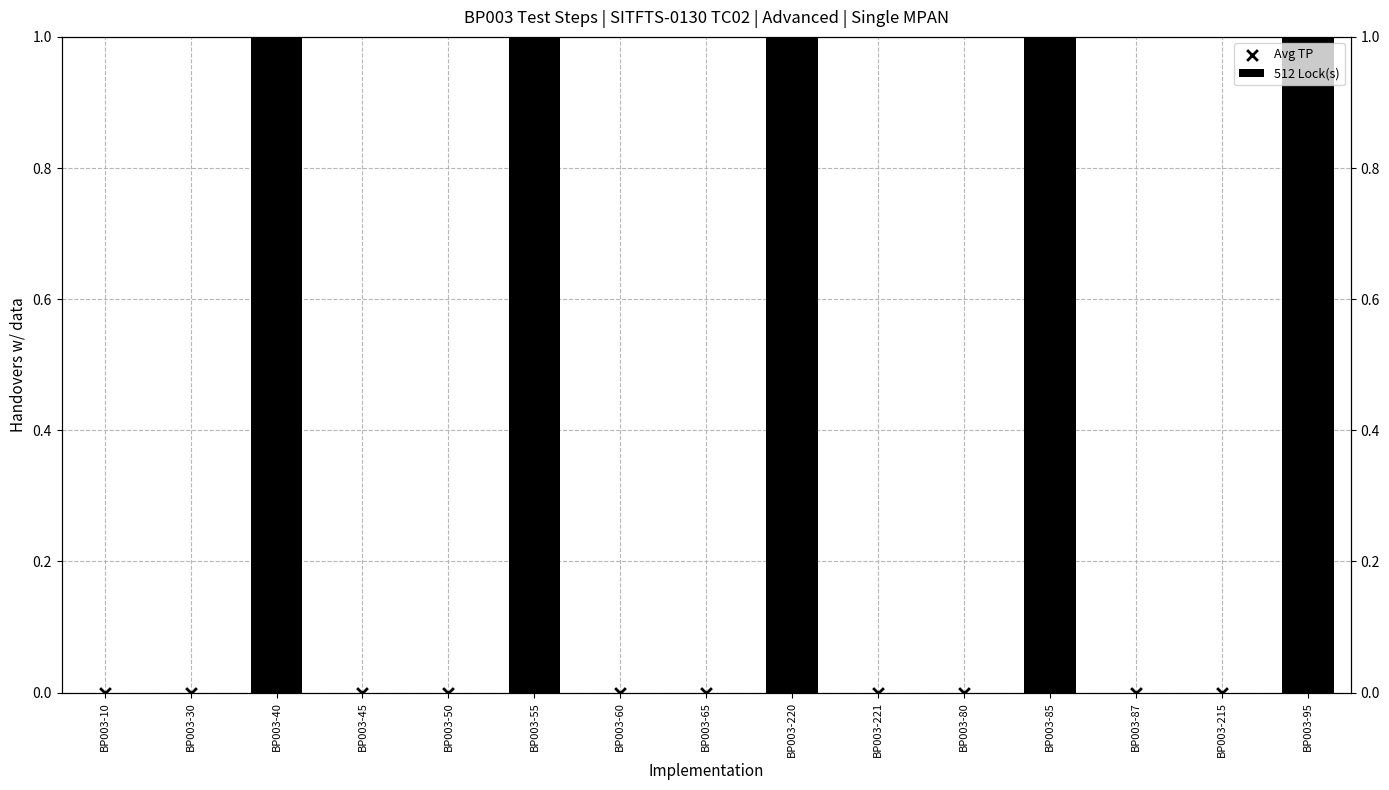

At which category is the sum across all series the highest?

BP003-40